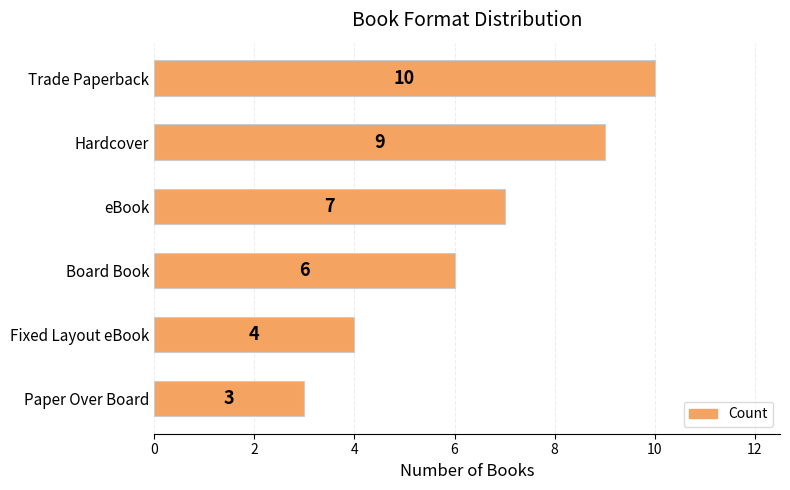

What position from the top is Hardcover?

2